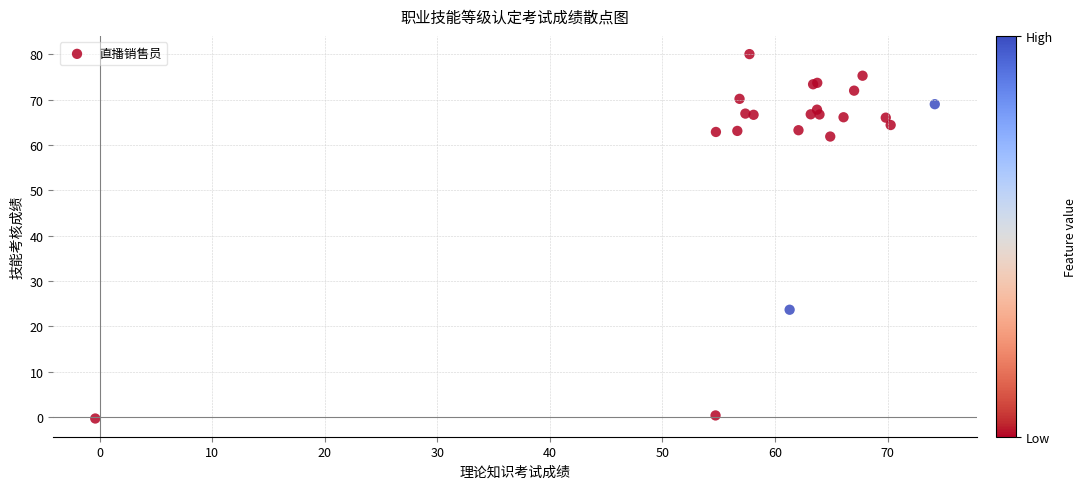

What Y value in the scatter plot is closest to 39?

23.6